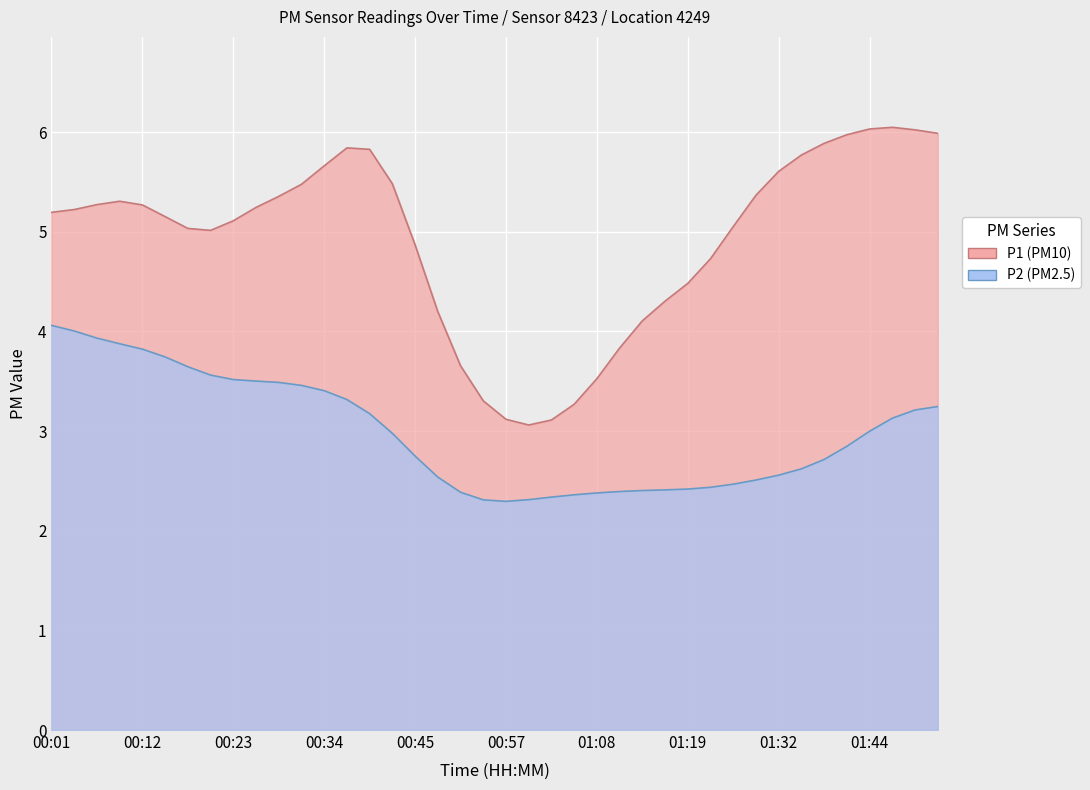

True or false: P1 and P2 intersect in this chart.

False